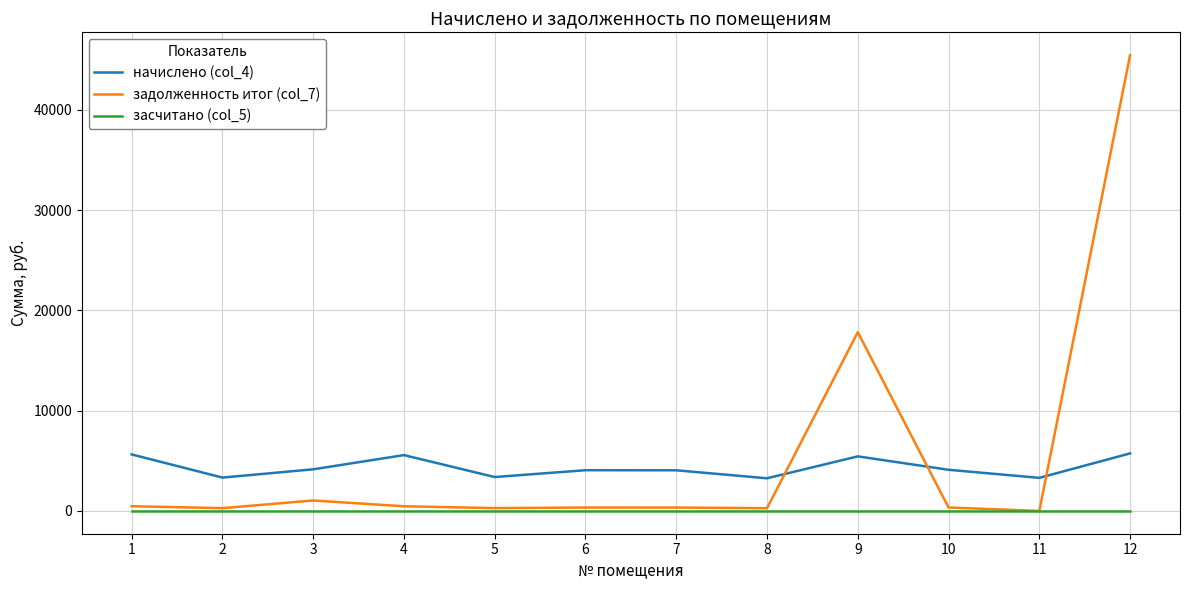

True or false: задолженность итог (col_7) has more than 1 points higher than both neighbors.

True